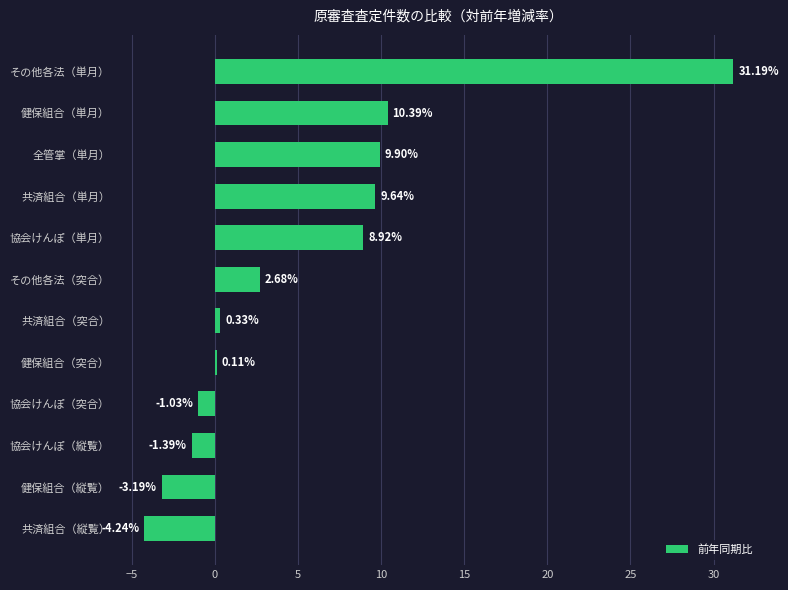

What is the change in value from 健保組合（縦覧） to 共済組合（単月）?

+12.8